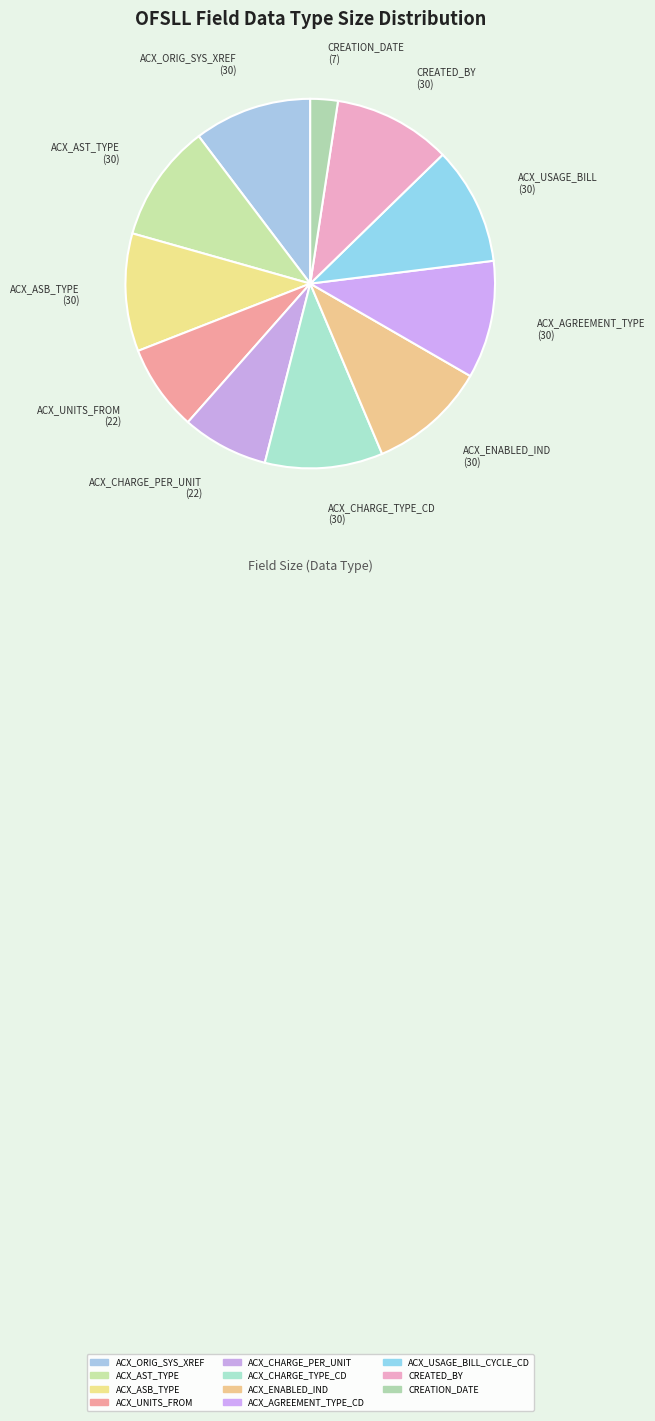

Combined, do ACX_UNITS_FROM and ACX_ORIG_SYS_XREF account for over 50%?

No